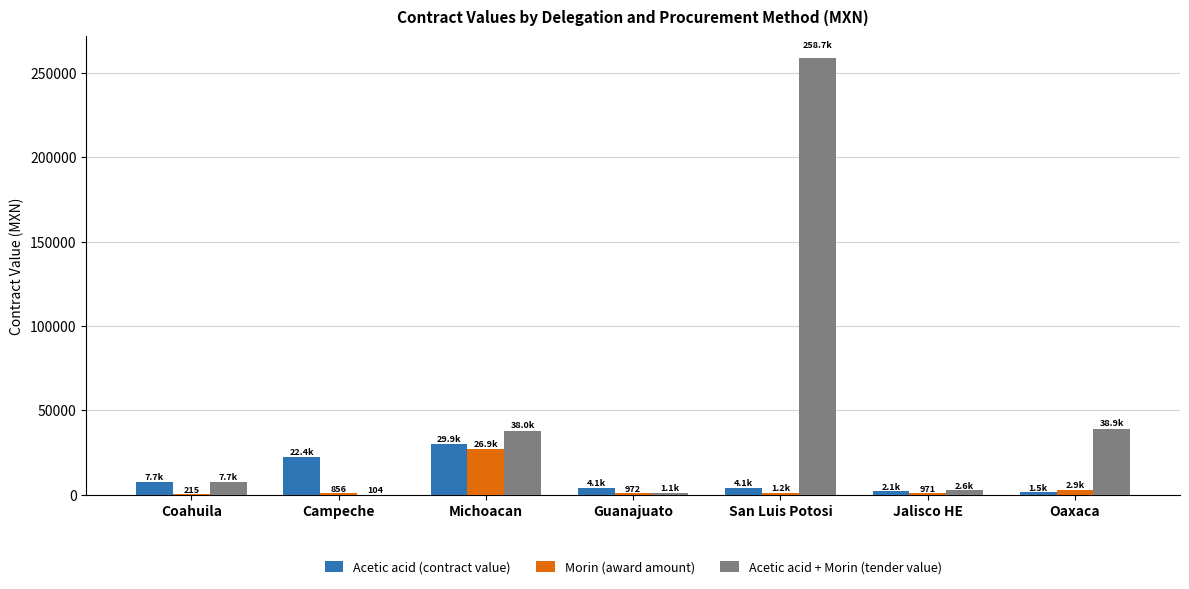

Which series changed the most between Coahuila and Michoacan?

Acetic acid + Morin (tender value)